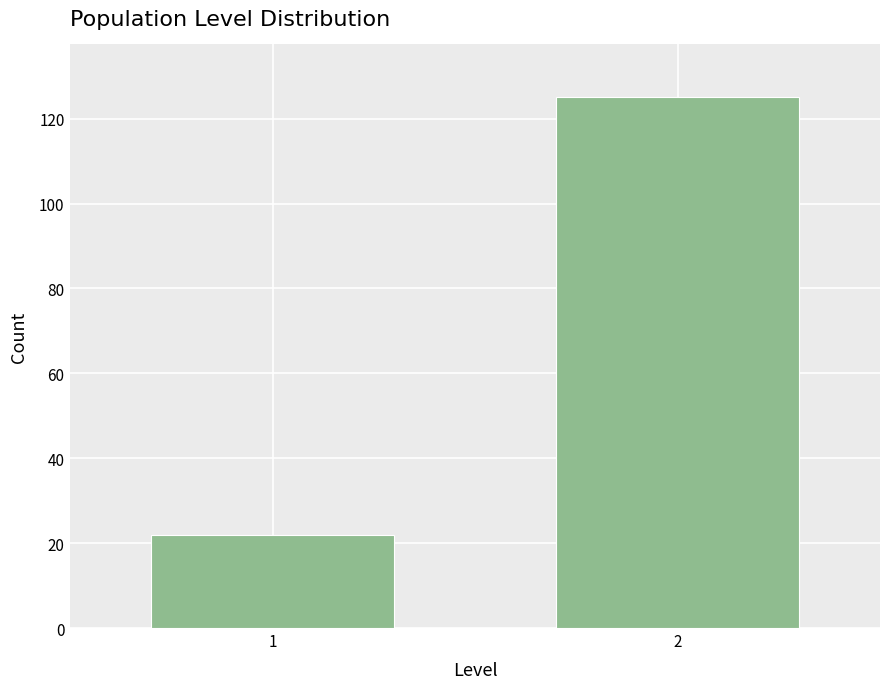

Reading right to left, what are all the values shown in this chart?

2=125	1=22